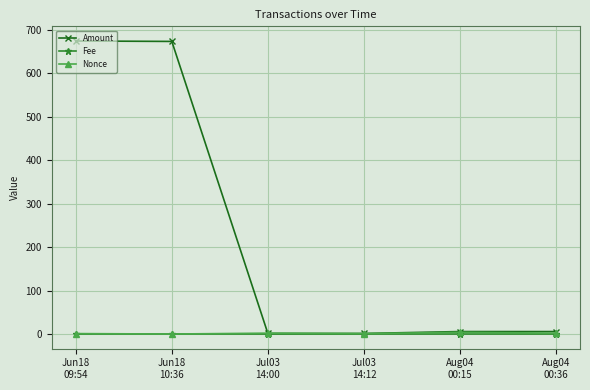

True or false: Amount has a value of 1.3 at Jul03
14:12.

True